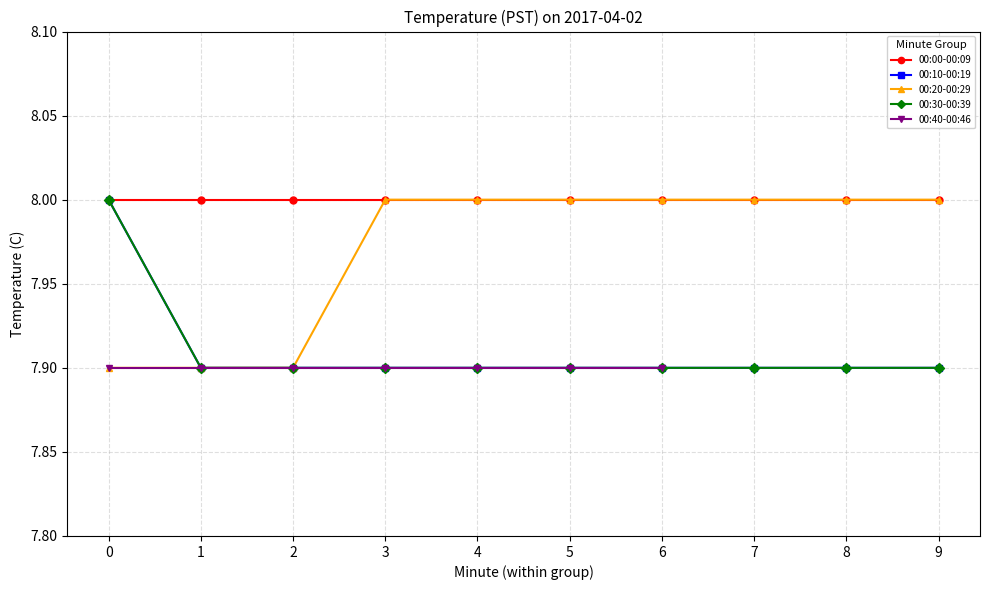

Which series has the widest spread of values?

00:10-00:19